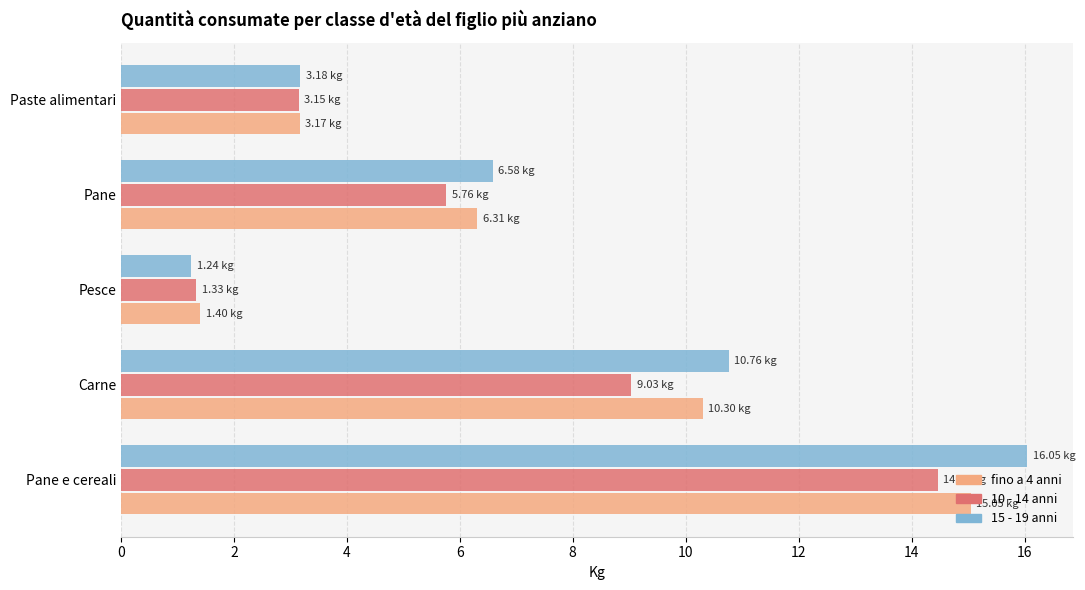

What is the difference between the 10 - 14 anni values at Carne and Pesce?

7.7